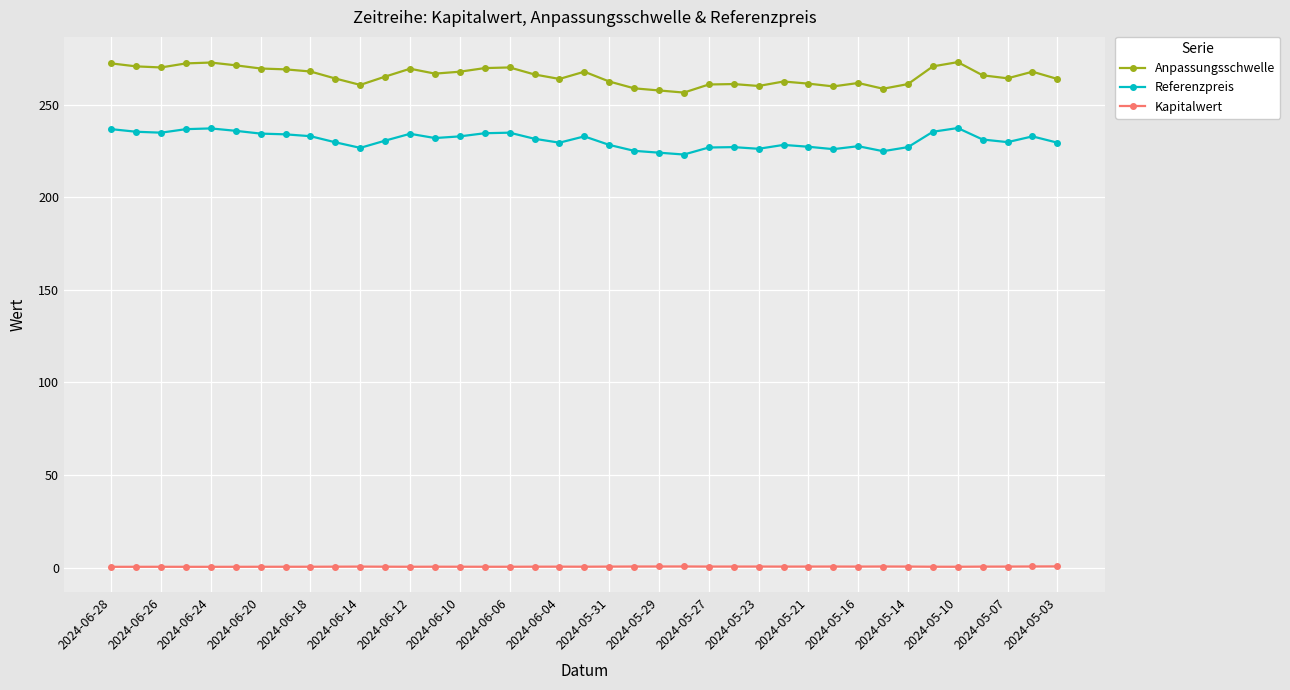

True or false: Anpassungsschwelle and Kapitalwert cross at least once.

False